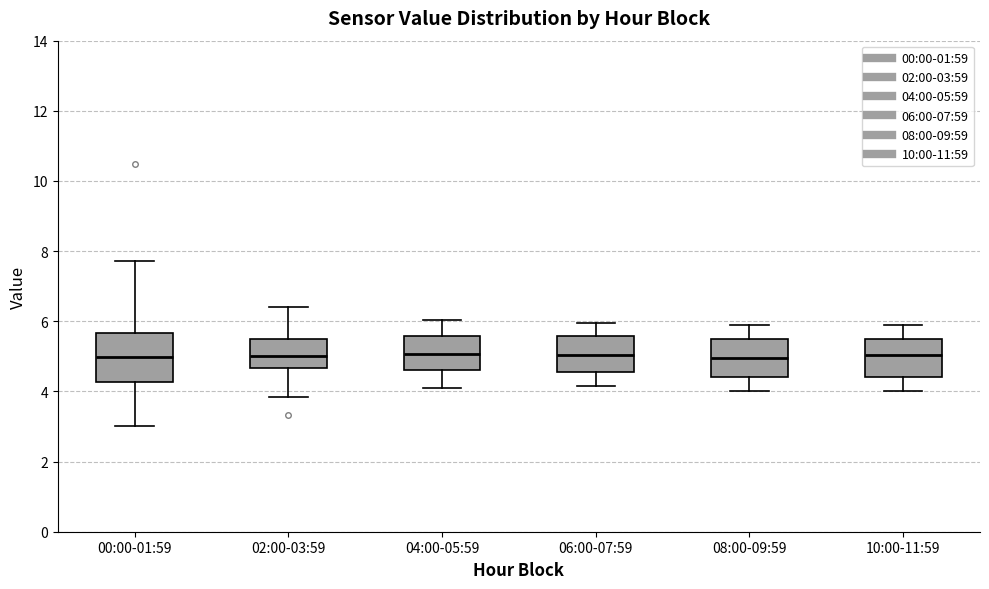

Where is the lower edge of the box for 06:00-07:59 on the y-axis? The values are not printed on the chart, so give them approximately, as read against the axis.

4.6